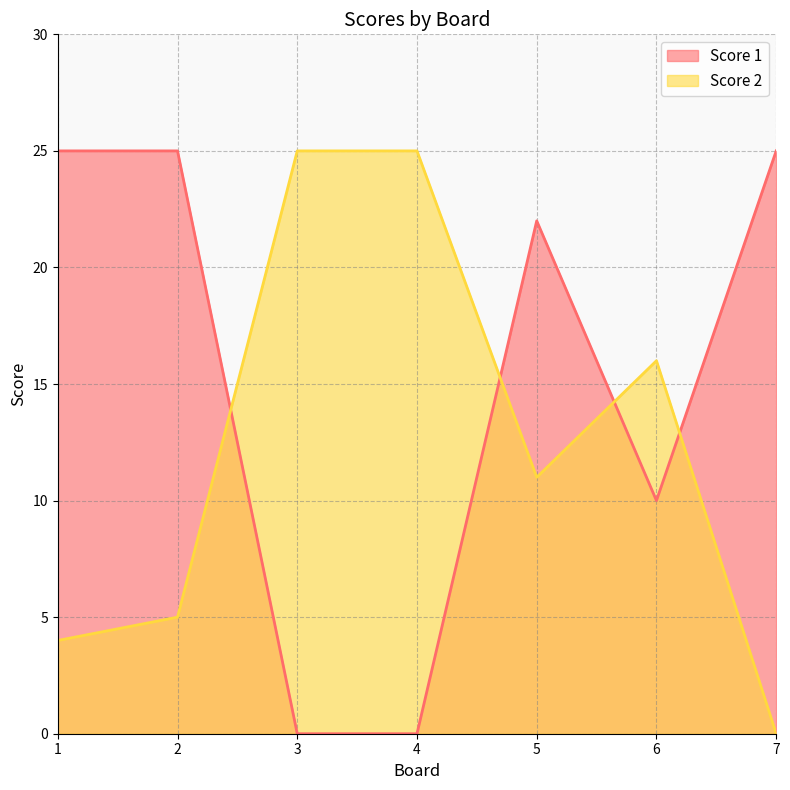

Reading left to right, transcribe all the data shown in this chart.

Score 1: 1=25	2=25	3=0	4=0	5=22	6=10	7=25
Score 2: 1=4	2=5	3=25	4=25	5=11	6=16	7=0